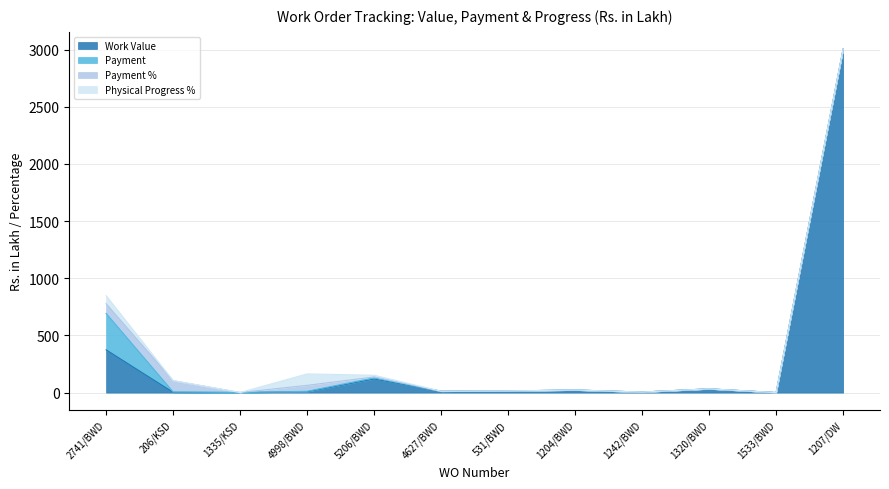

Which has a higher value, 1320/BWD or 1242/BWD?

1320/BWD